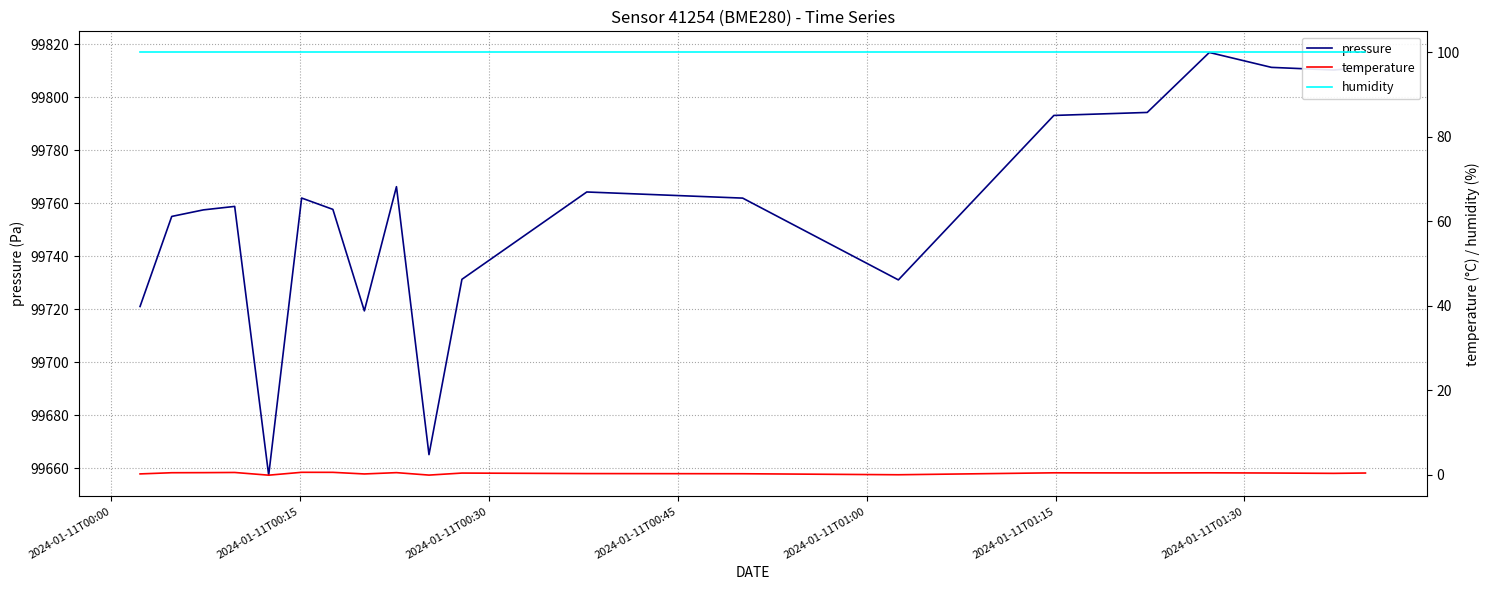

True or false: temperature and humidity intersect in this chart.

False